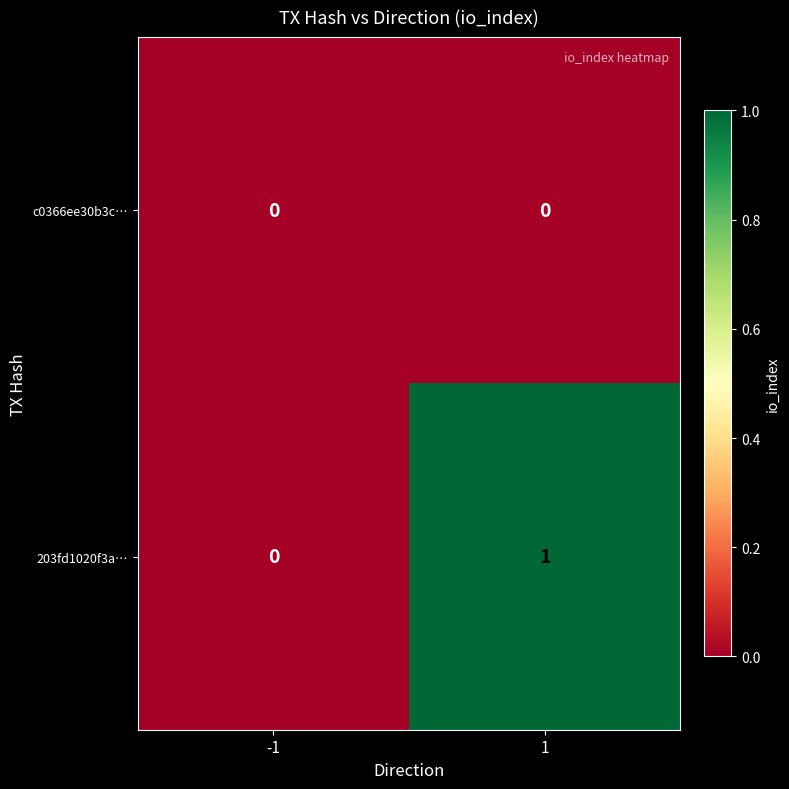

Which series has the largest total across all categories?

203fd1020f3a…